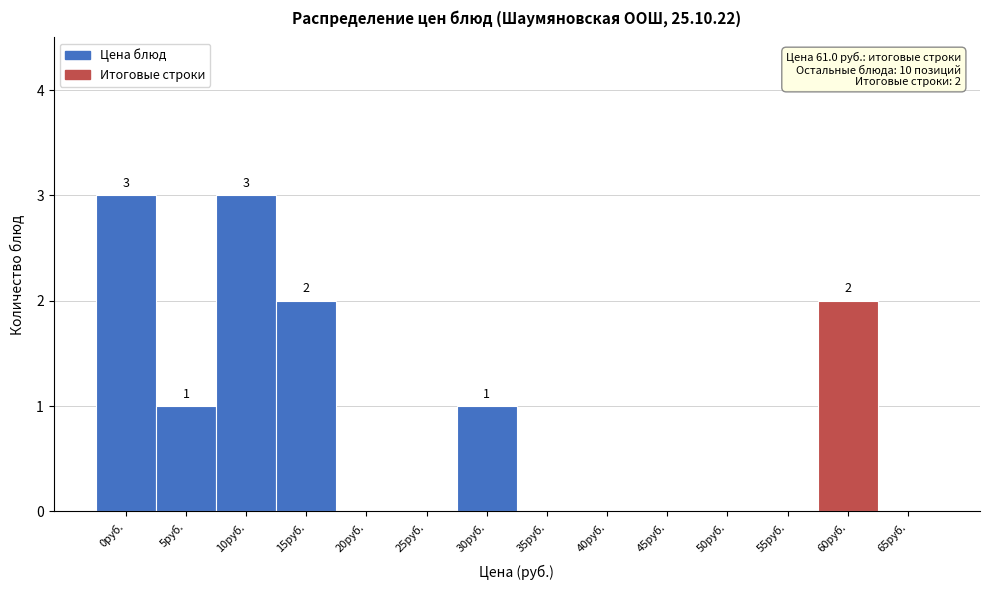

Reading left to right, transcribe all the data shown in this chart.

0руб.=3	5руб.=1	10руб.=3	15руб.=2	20руб.=0	25руб.=0	30руб.=1	35руб.=0	40руб.=0	45руб.=0	50руб.=0	55руб.=0	60руб.=2	65руб.=0